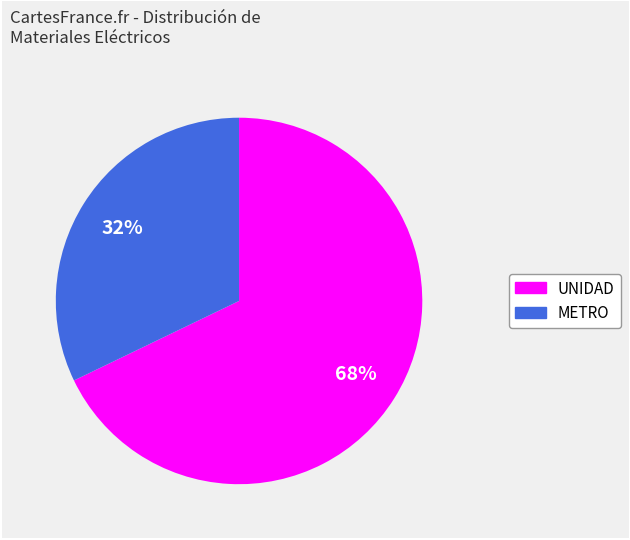

Is there any slice that represents more than half of the pie?

Yes